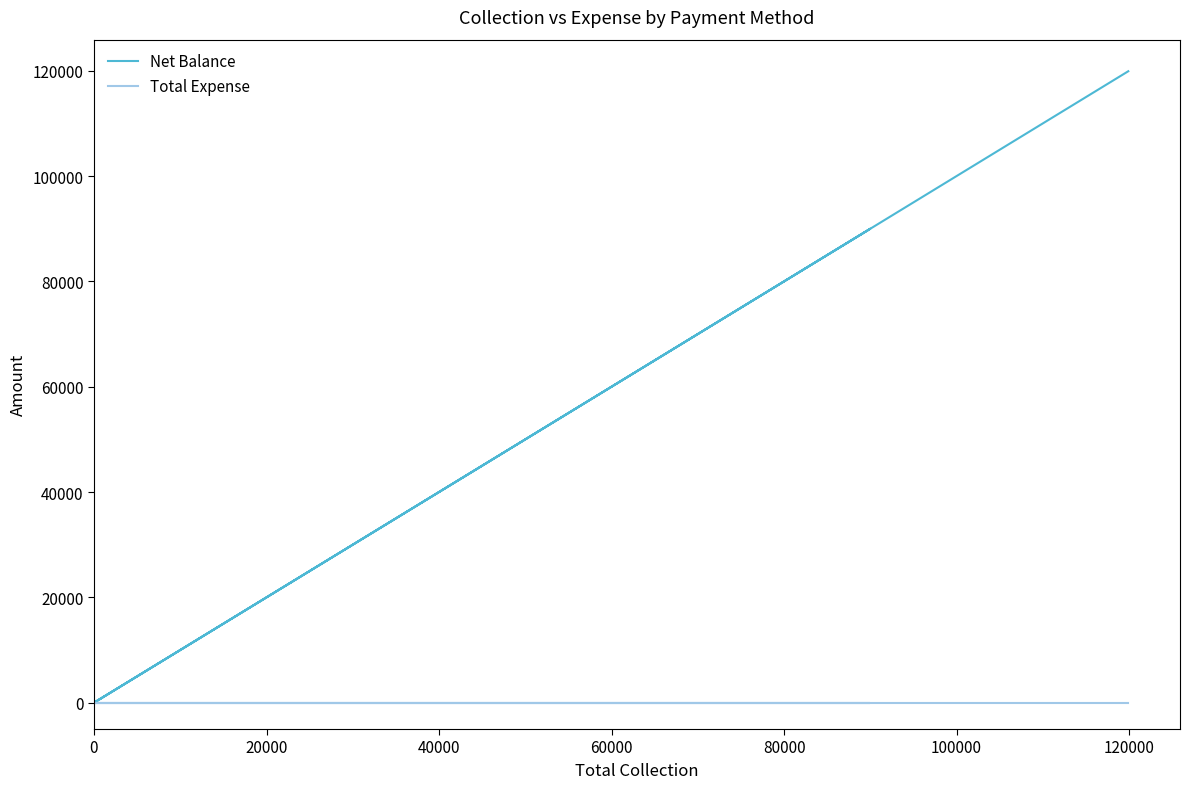

Is the value of Total Expense at 100000 greater than the value of Net Balance at 20000?

No